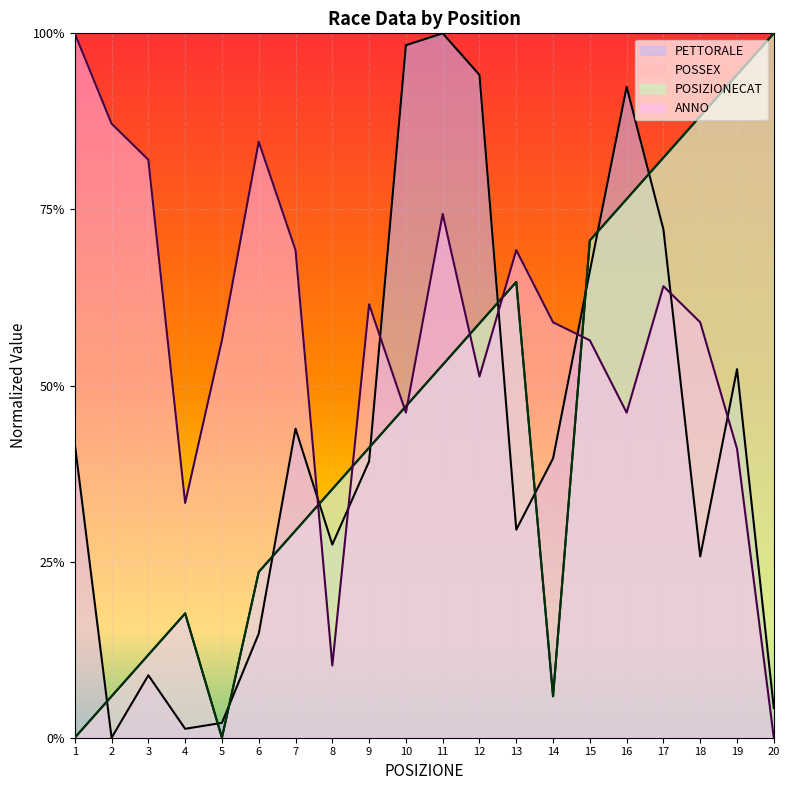

List the series in order of their peak value, lowest first.

POSSEX, POSIZIONECAT, ANNO, PETTORALE